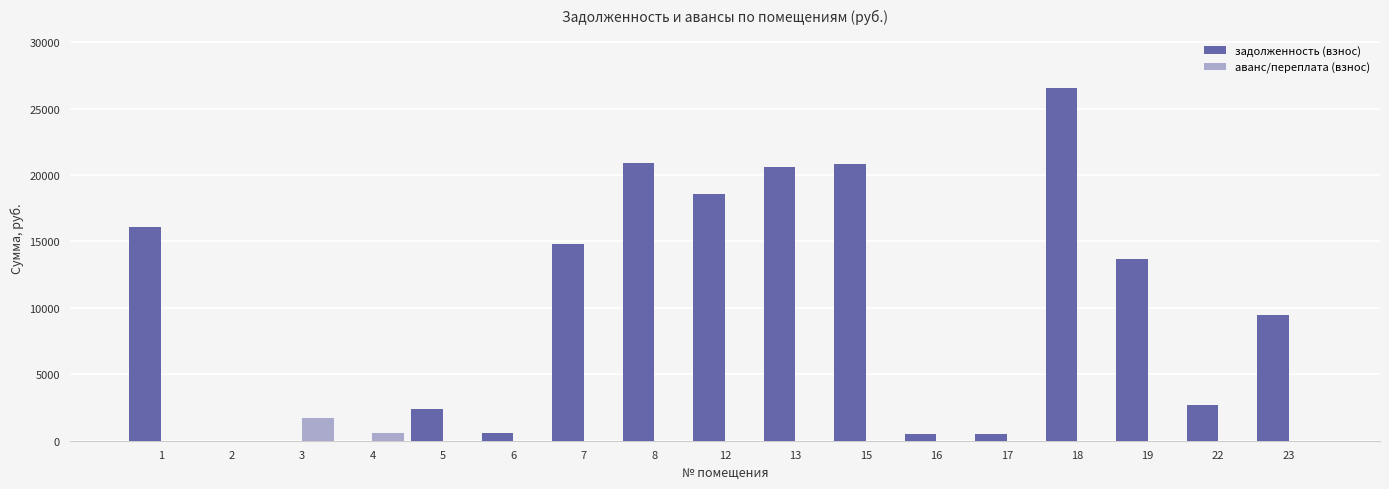

Are the bars grouped side by side (vs. stacked)?

Yes